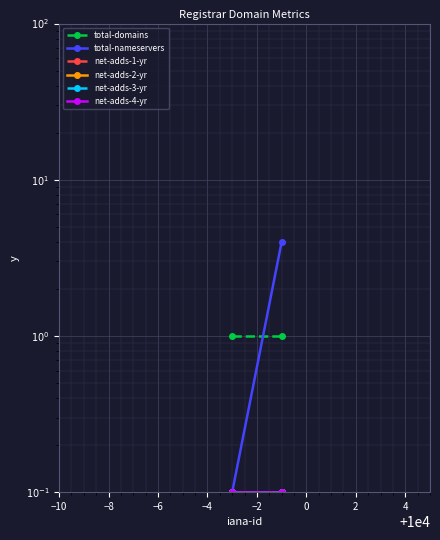

Is the value of net-adds-4-yr at −8 greater than the value of net-adds-1-yr at −8?

No